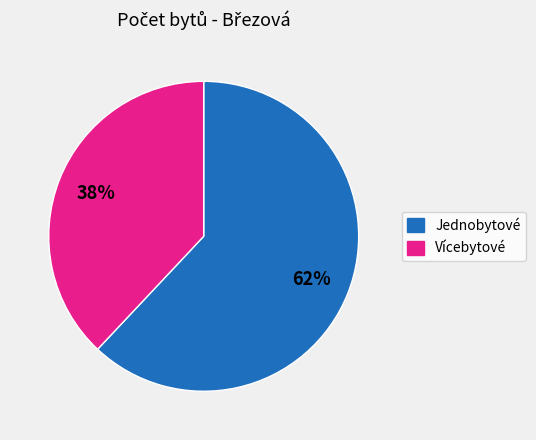

How many slices are in this pie chart?

2